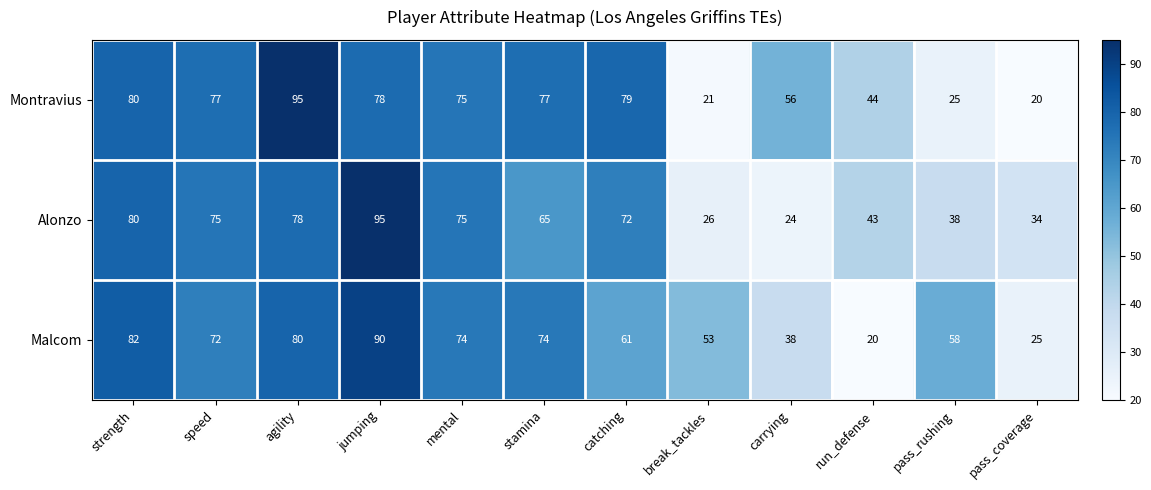

What is the approximate value of Malcom at pass_rushing, to the nearest 5?

60